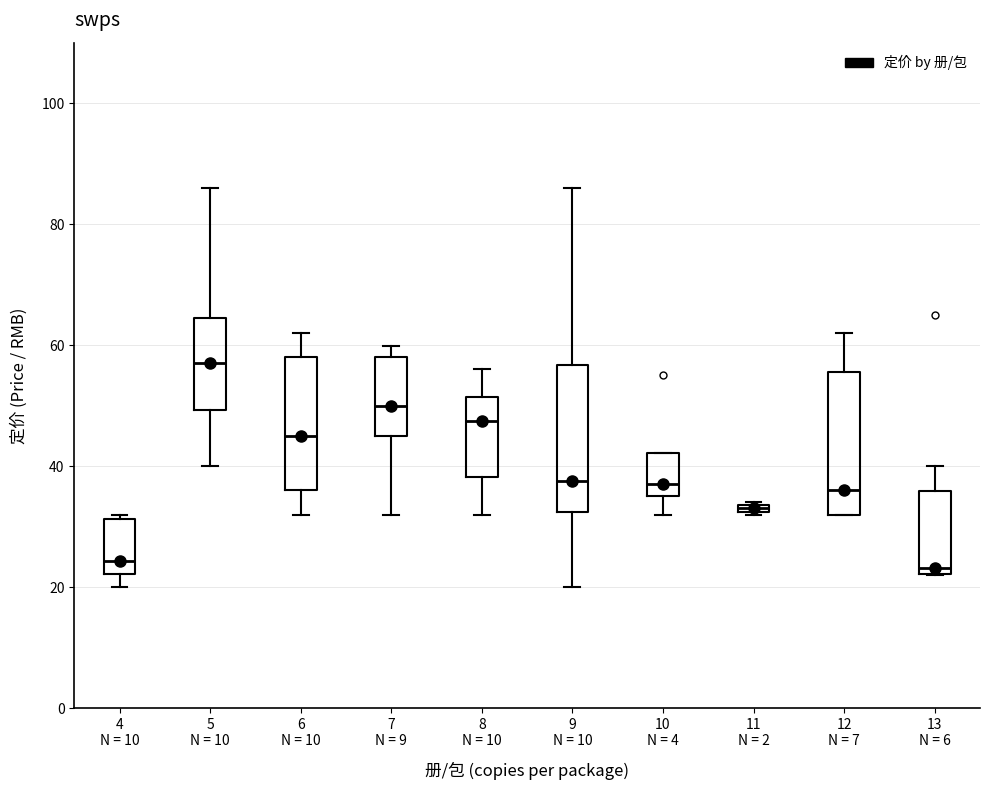

Where is the lower edge of the box for 11 N = 2 on the y-axis? The values are not printed on the chart, so give them approximately, as read against the axis.

32